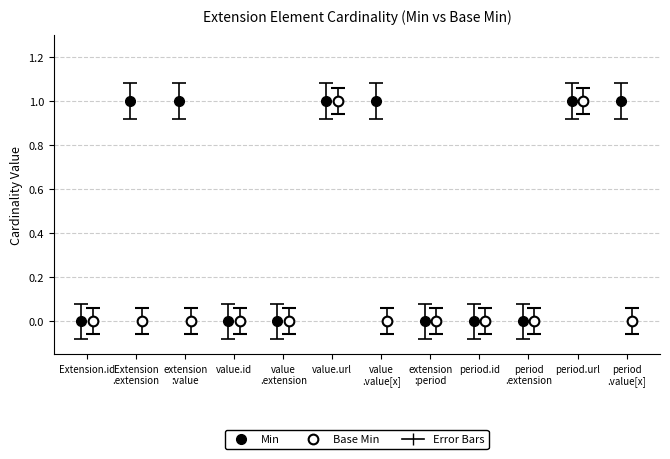

Is it true that Min equals 1 at Extension.extension:period.extension?

False